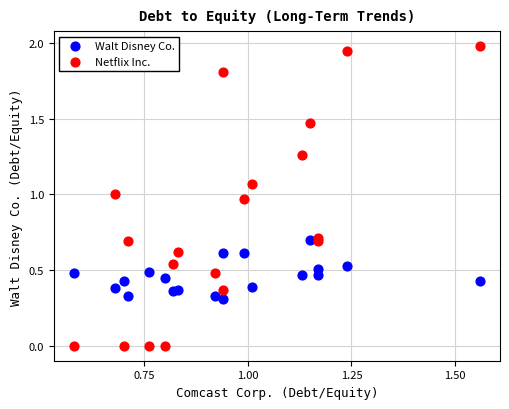

Which series reaches the minimum Y coordinate?

Netflix Inc.